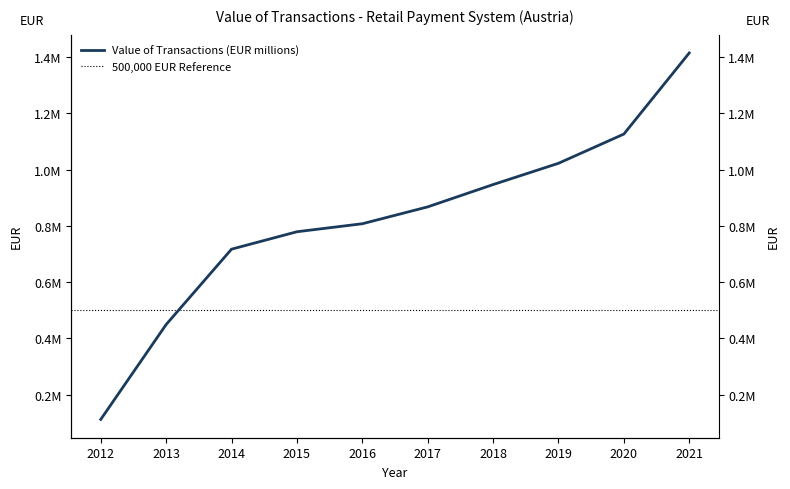

Reading left to right, what are all the values shown in this chart?

2012=112197.0	2013=449466.0	2014=717330.7	2015=779298.2	2016=807740.1	2017=867693.2	2018=946973.6	2019=1022631.2	2020=1126534.1	2021=1414862.0